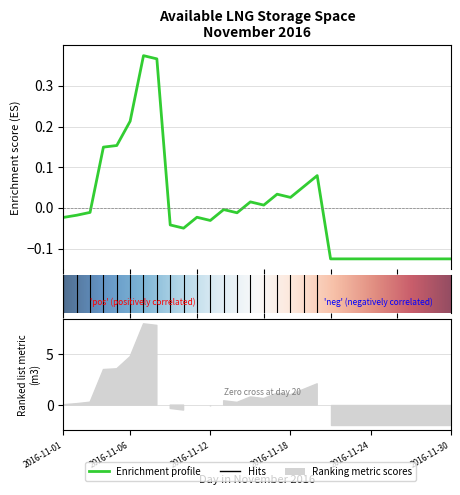

What is the change in value from 2016-11-01 to 2016-11-17?

+0.1